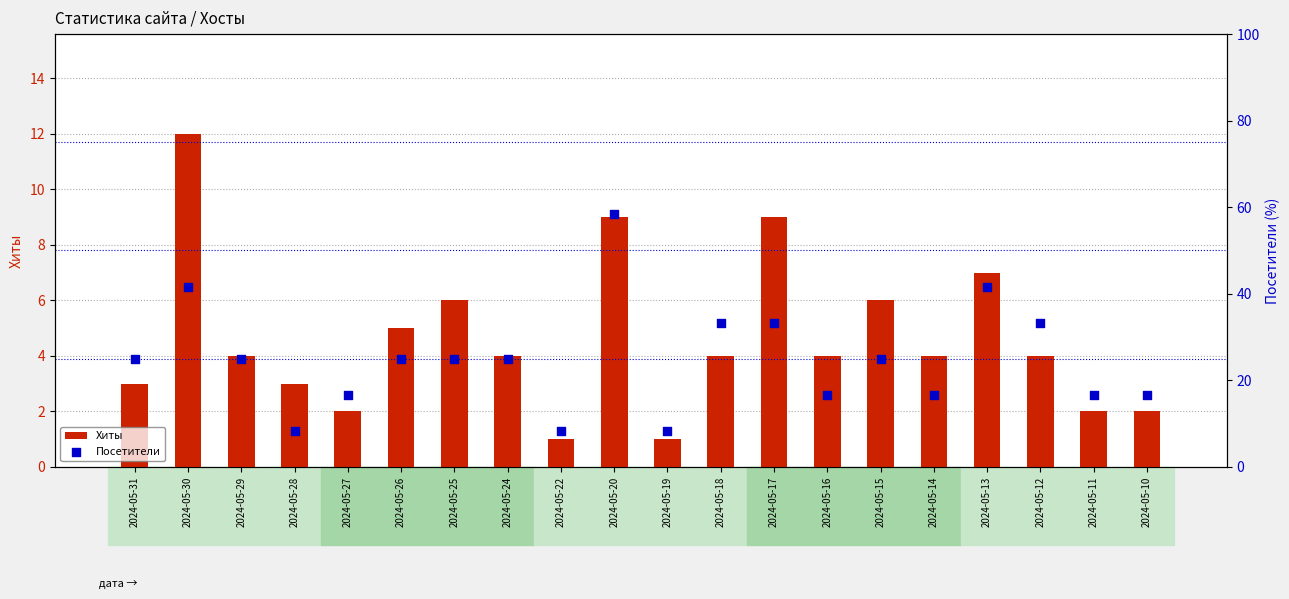

What are all the series names shown in the legend?

Хиты, Посетители